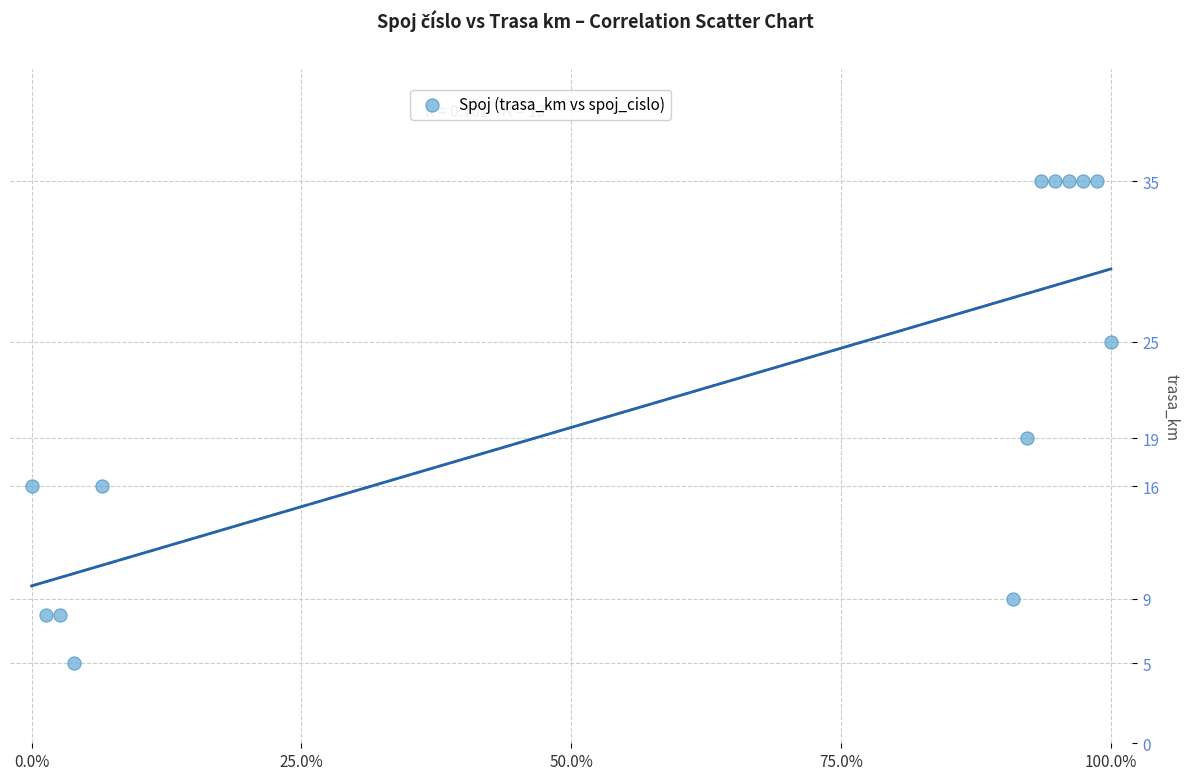

What Y value in the scatter plot is closest to 20?

19